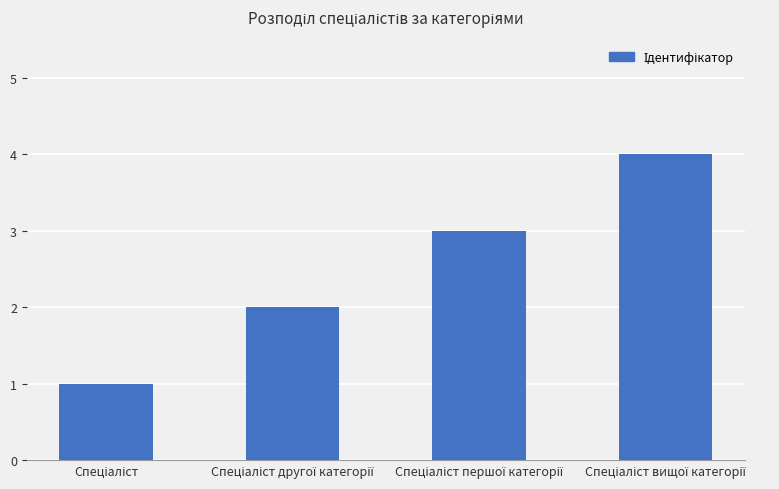

What is the greatest value displayed?

4